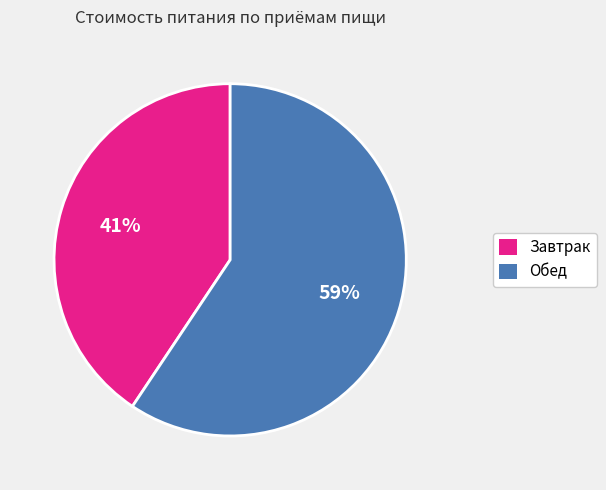

Which has a higher value, Обед or Завтрак?

Обед